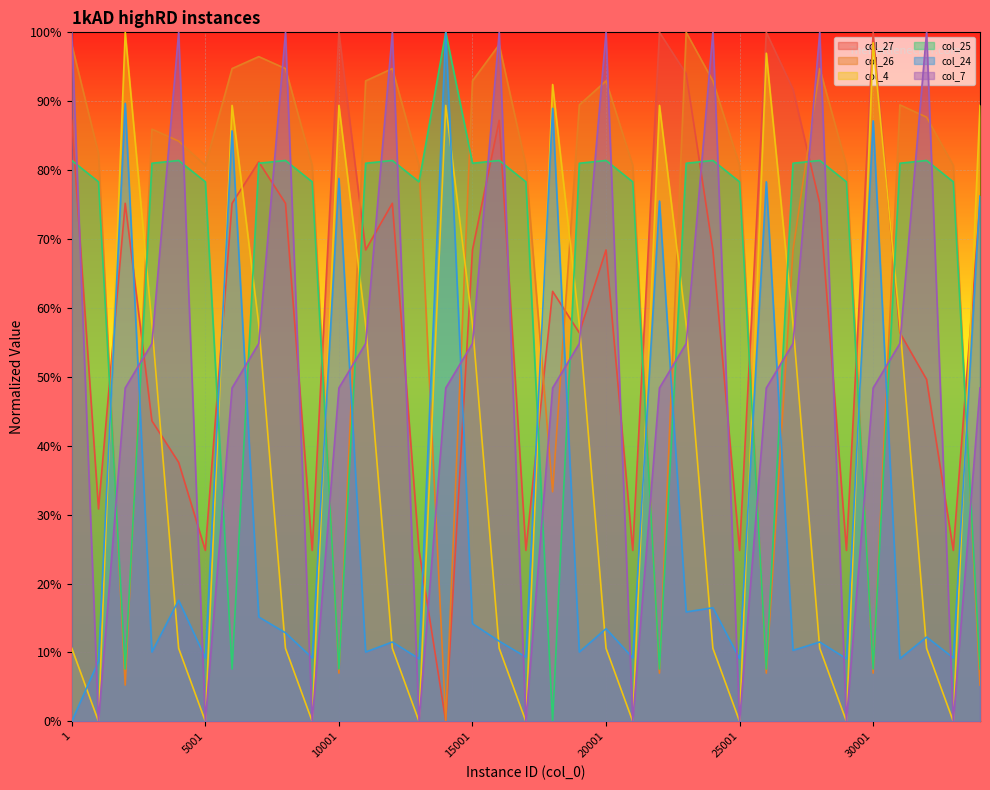

Reading left to right, transcribe all the data shown in this chart.

col_27: 0.9	0.3	0.8	0.4	0.4	0.2	0.8	0.8	0.8	0.2	1.0	0.7	0.8	0.2	0.0	0.7	0.9	0.2	0.6	0.6	0.7	0.2	1.0	0.9	0.7	0.2	1.0	0.9	0.8	0.2	1.0	0.6	0.5	0.2	0.8
col_26: 1.0	0.8	0.1	0.9	0.8	0.8	0.9	1.0	0.9	0.8	0.1	0.9	0.9	0.8	0.0	0.9	1.0	0.8	0.3	0.9	0.9	0.8	0.1	1.0	0.9	0.8	0.1	0.7	0.9	0.8	0.1	0.9	0.9	0.8	0.1
col_4: 0.1	0.0	1.0	0.6	0.1	0.0	0.9	0.6	0.1	0.0	0.9	0.6	0.1	0.0	0.9	0.6	0.1	0.0	0.9	0.6	0.1	0.0	0.9	0.6	0.1	0.0	1.0	0.6	0.1	0.0	1.0	0.6	0.1	0.0	0.9
col_25: 0.8	0.8	0.1	0.8	0.8	0.8	0.1	0.8	0.8	0.8	0.1	0.8	0.8	0.8	1.0	0.8	0.8	0.8	0.0	0.8	0.8	0.8	0.1	0.8	0.8	0.8	0.1	0.8	0.8	0.8	0.1	0.8	0.8	0.8	0.1
col_24: 0.0	0.1	0.9	0.1	0.2	0.1	0.9	0.2	0.1	0.1	0.8	0.1	0.1	0.1	1.0	0.1	0.1	0.1	0.9	0.1	0.1	0.1	0.8	0.2	0.2	0.1	0.8	0.1	0.1	0.1	0.9	0.1	0.1	0.1	0.8
col_7: 1.0	0.0	0.5	0.5	1.0	0.0	0.5	0.5	1.0	0.0	0.5	0.5	1.0	0.0	0.5	0.5	1.0	0.0	0.5	0.5	1.0	0.0	0.5	0.5	1.0	0.0	0.5	0.5	1.0	0.0	0.5	0.5	1.0	0.0	0.5